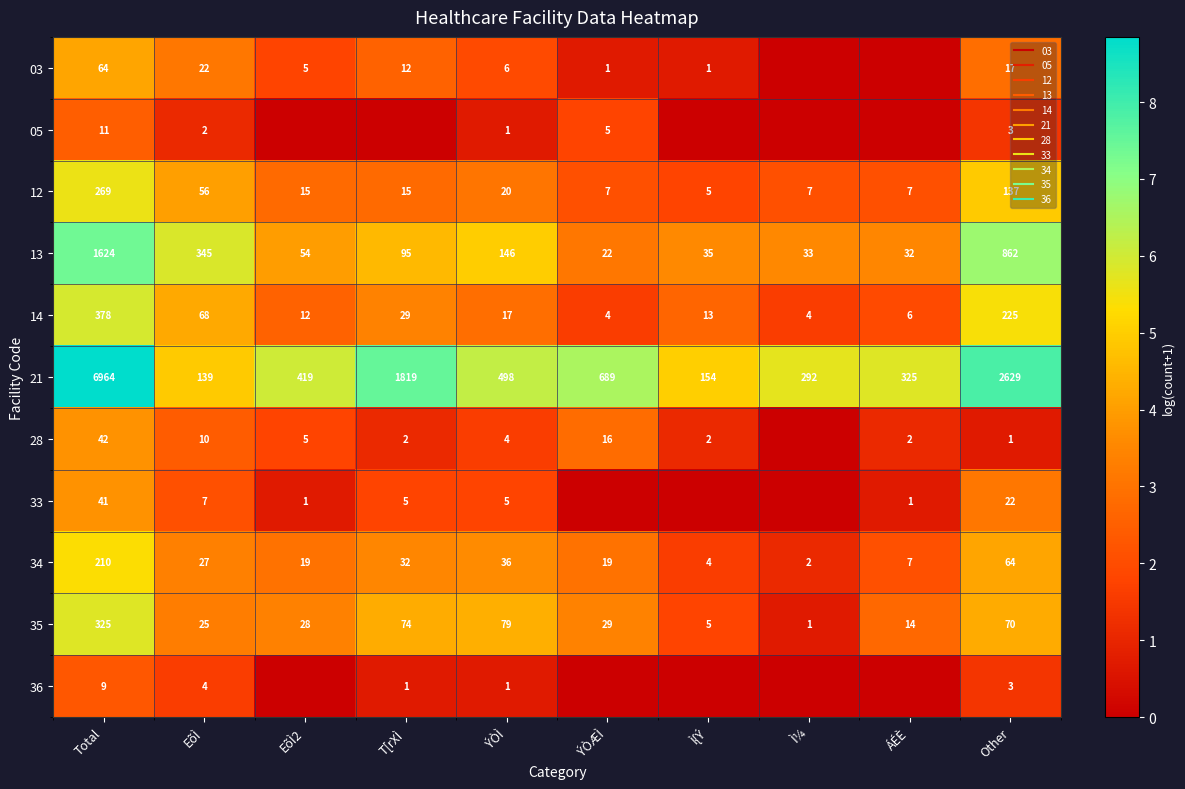

Which series has the largest total across all categories?

21